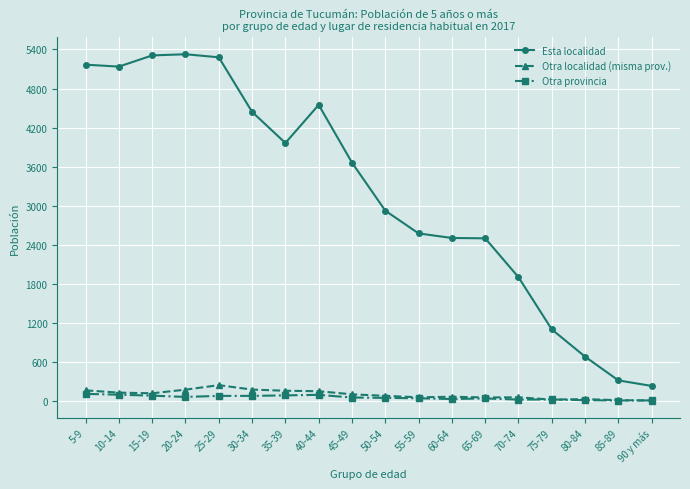

What is the label of the 17th point from the left?

85-89